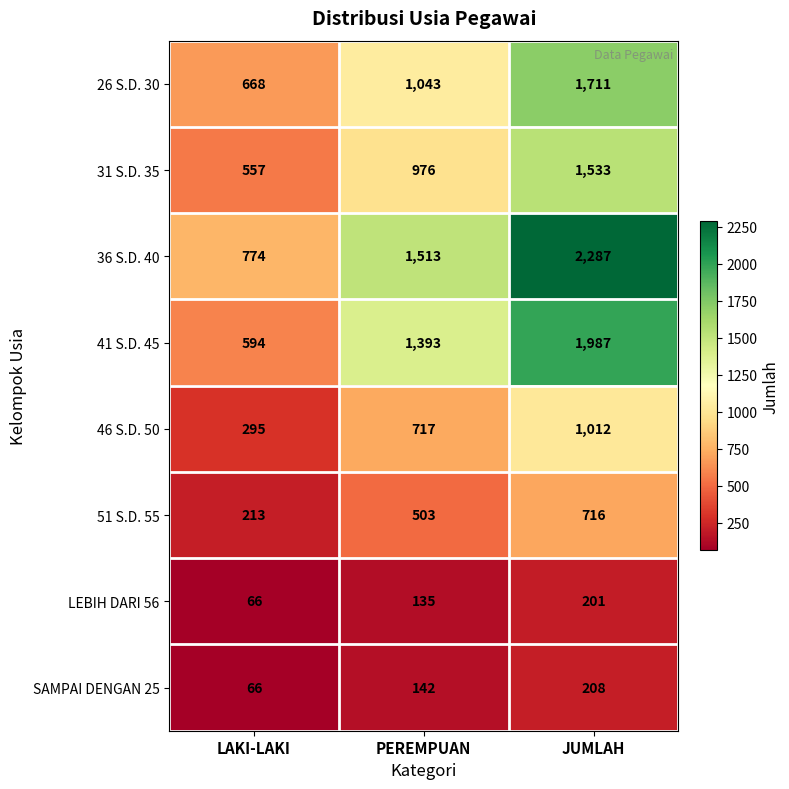

Which series has the largest total across all categories?

36 S.D. 40